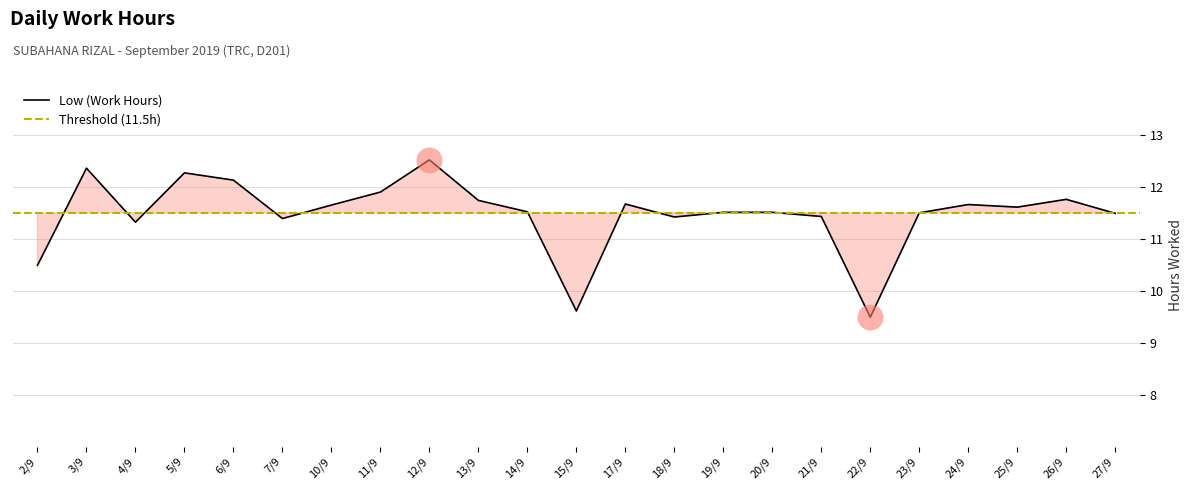

Where does the Low (Work Hours) series first go above 11?

3/9